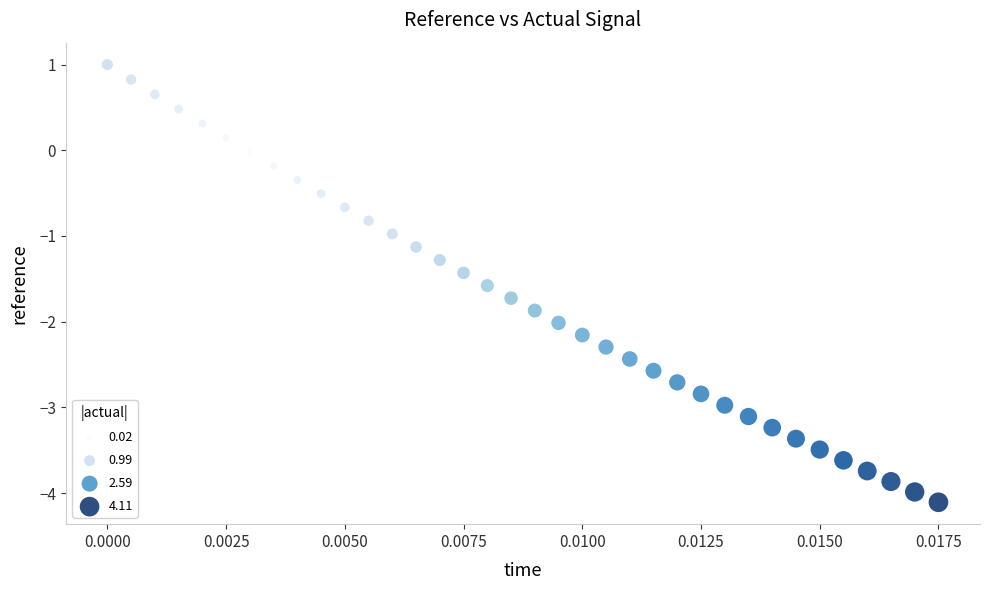

What is the range of Y values (max minus min)?

5.1